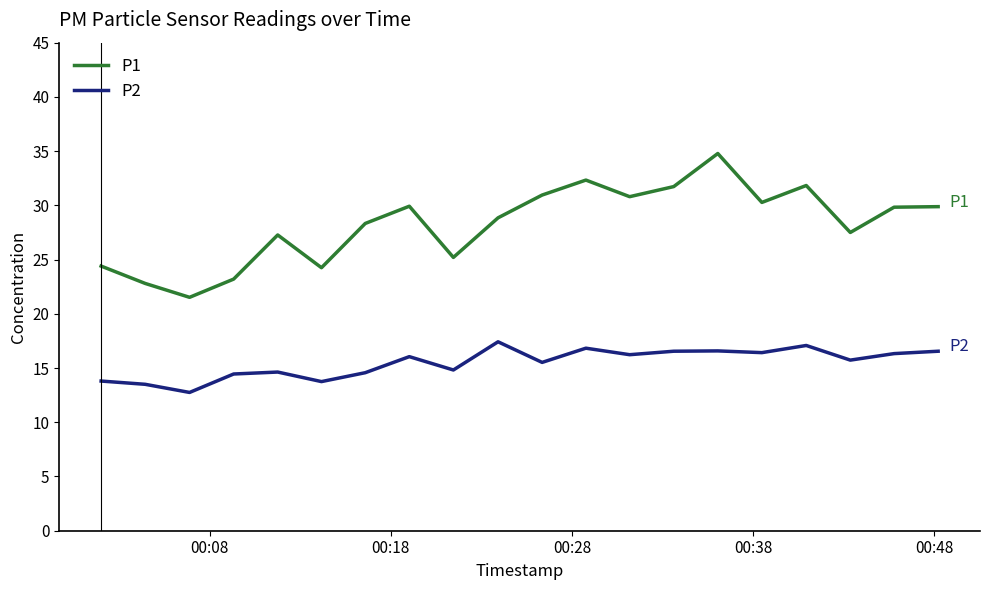

List the series in order of their overall mean, lowest first.

P2, P1